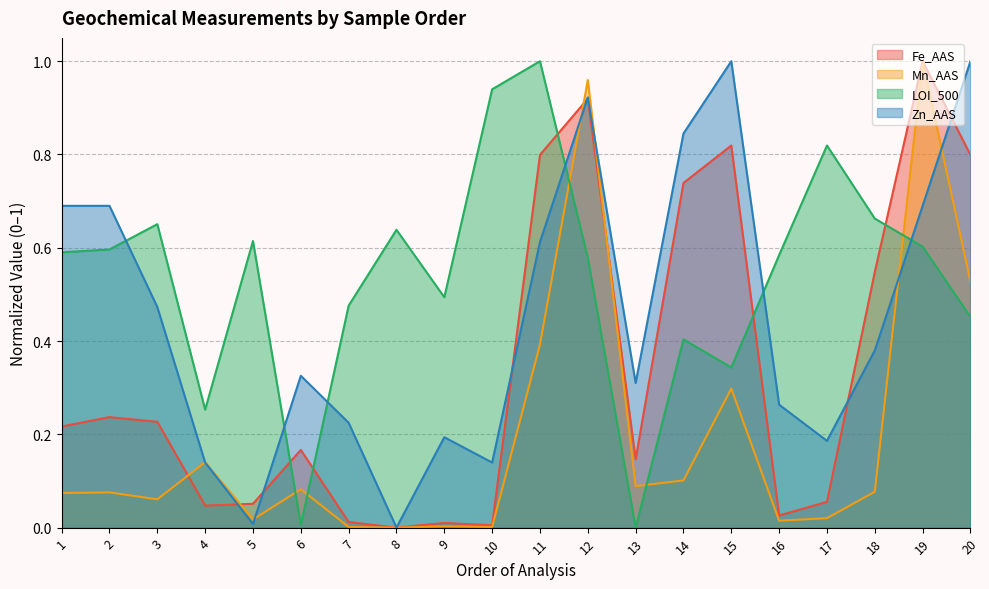

How many lines are shown in the chart?

4